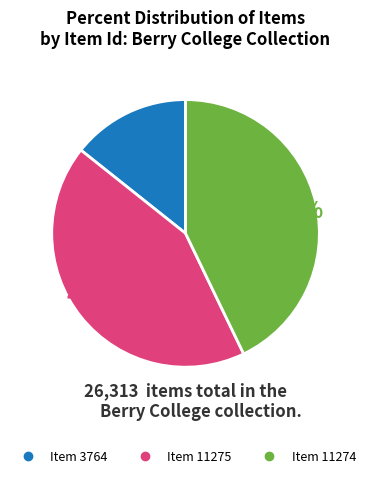

To the nearest percent, what percentage of the pie is Item 3764?

14%